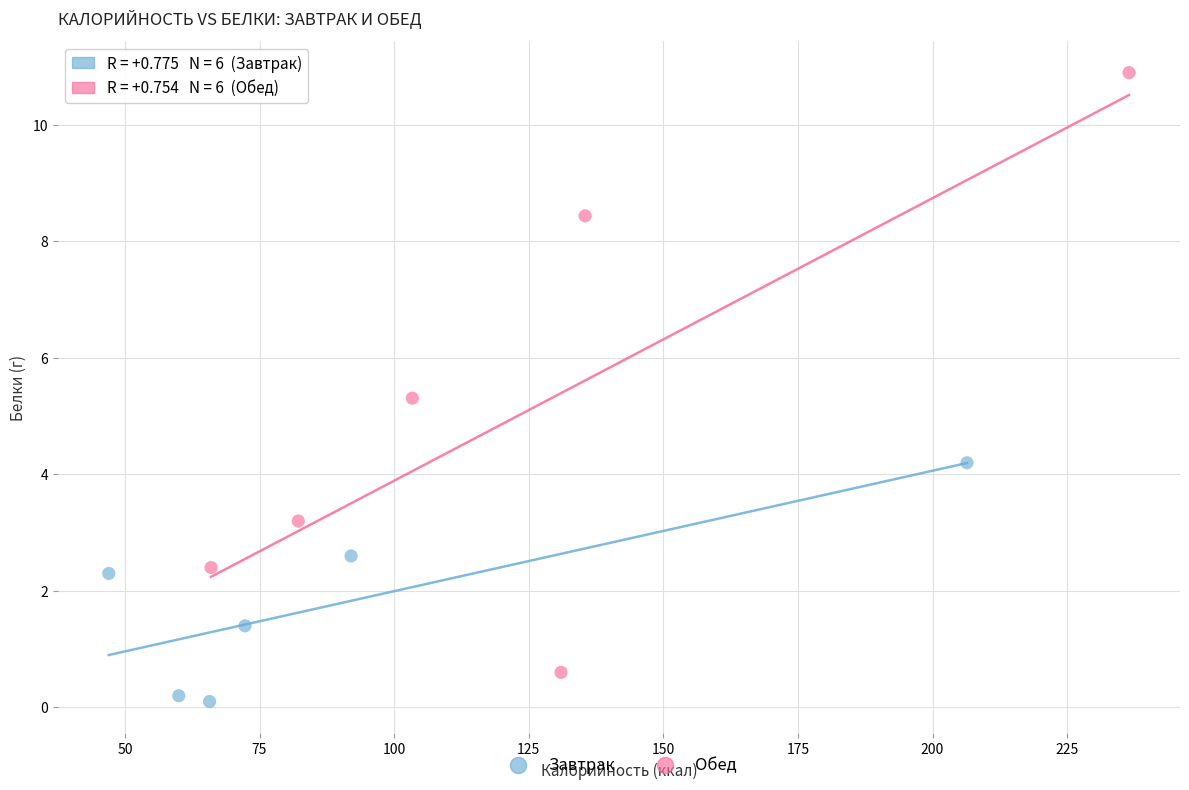

Which series contains the lowest Y value?

Завтрак